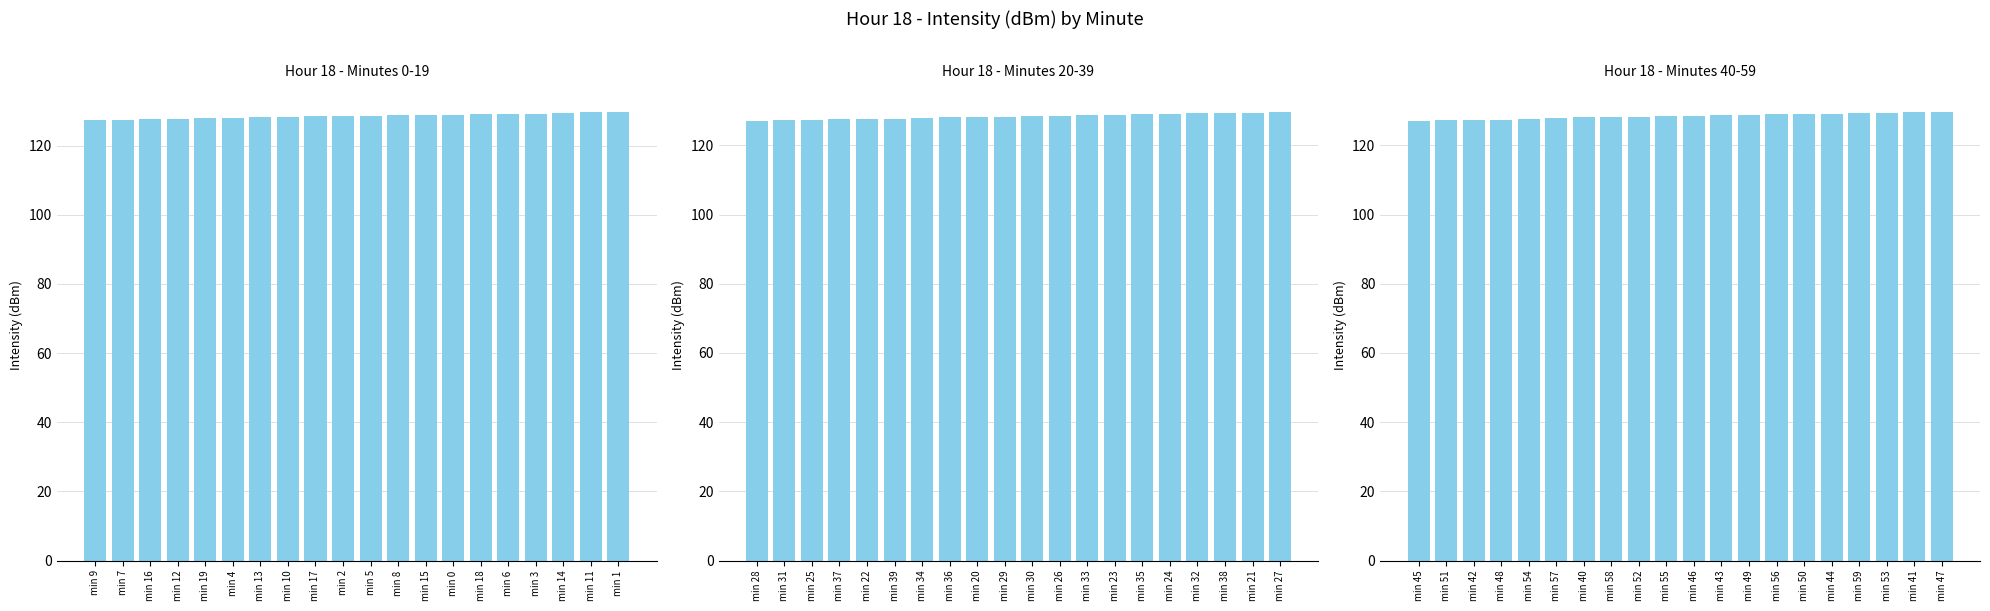

Which has a higher value, min 40 or min 41?

min 41